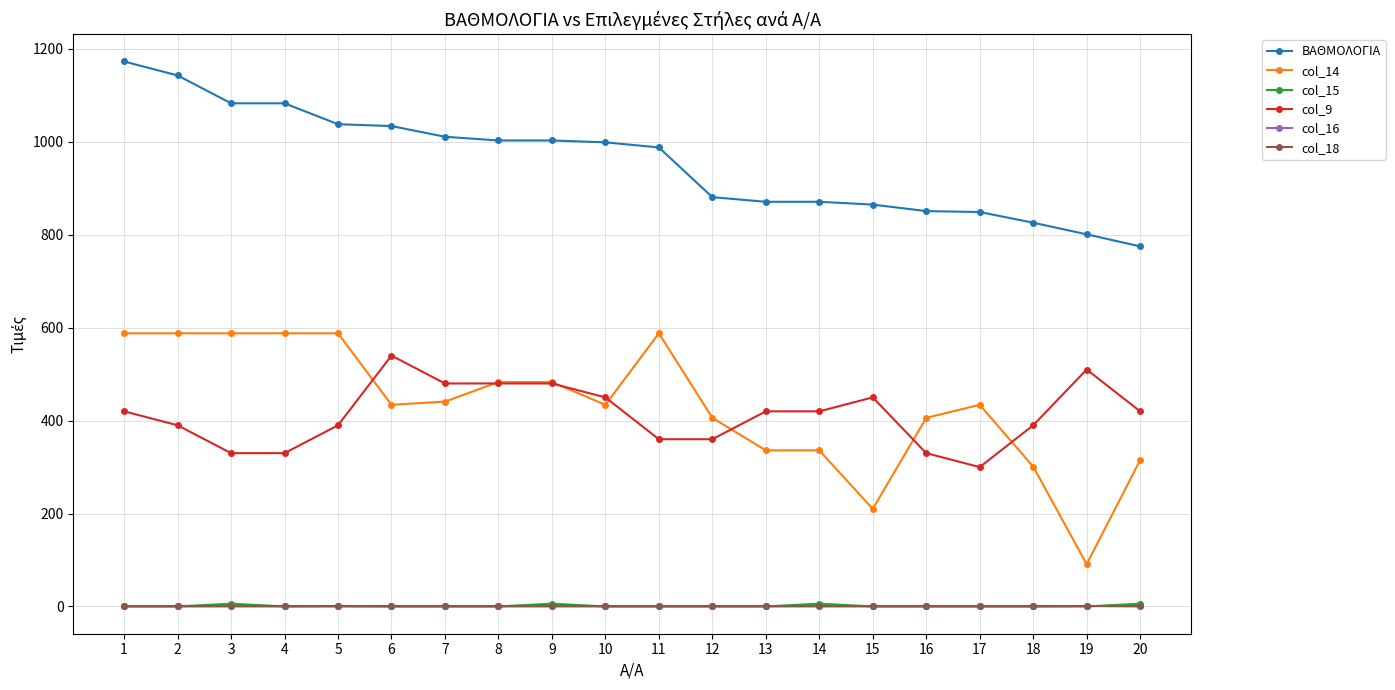

What is the value of the col_9 point at the 12th from the left?

360